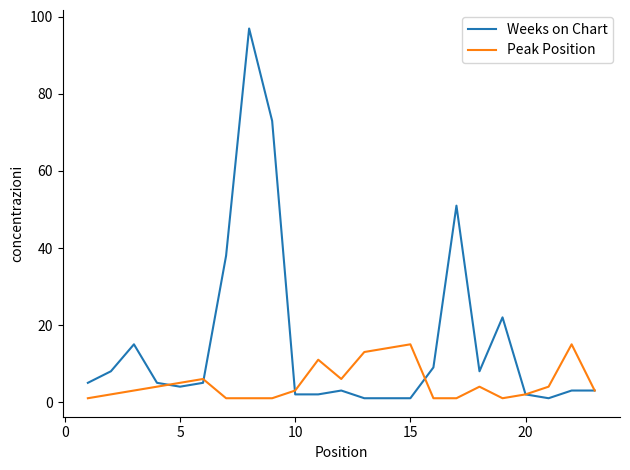

At how many categories does at least one series exceed 21?

5